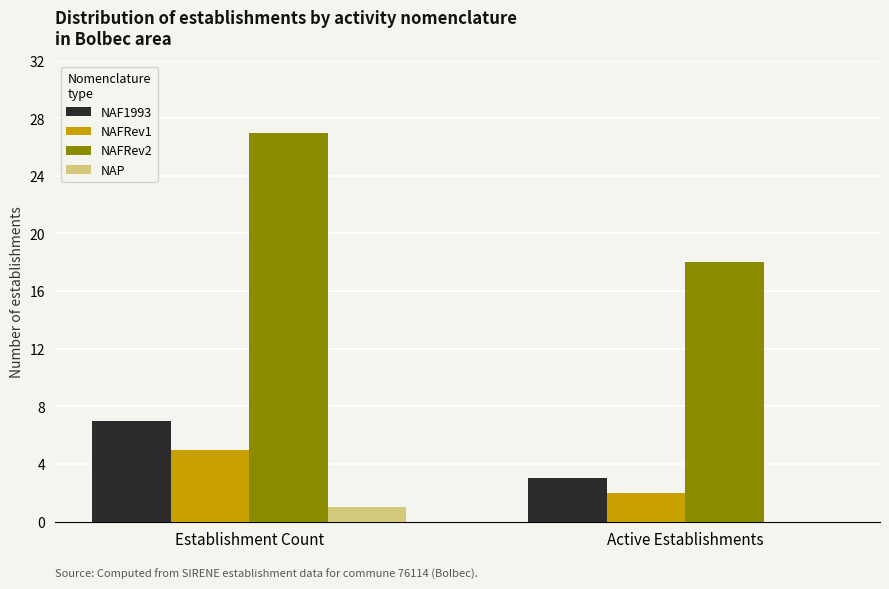

The value of NAP at Establishment Count is 1. True or false?

True